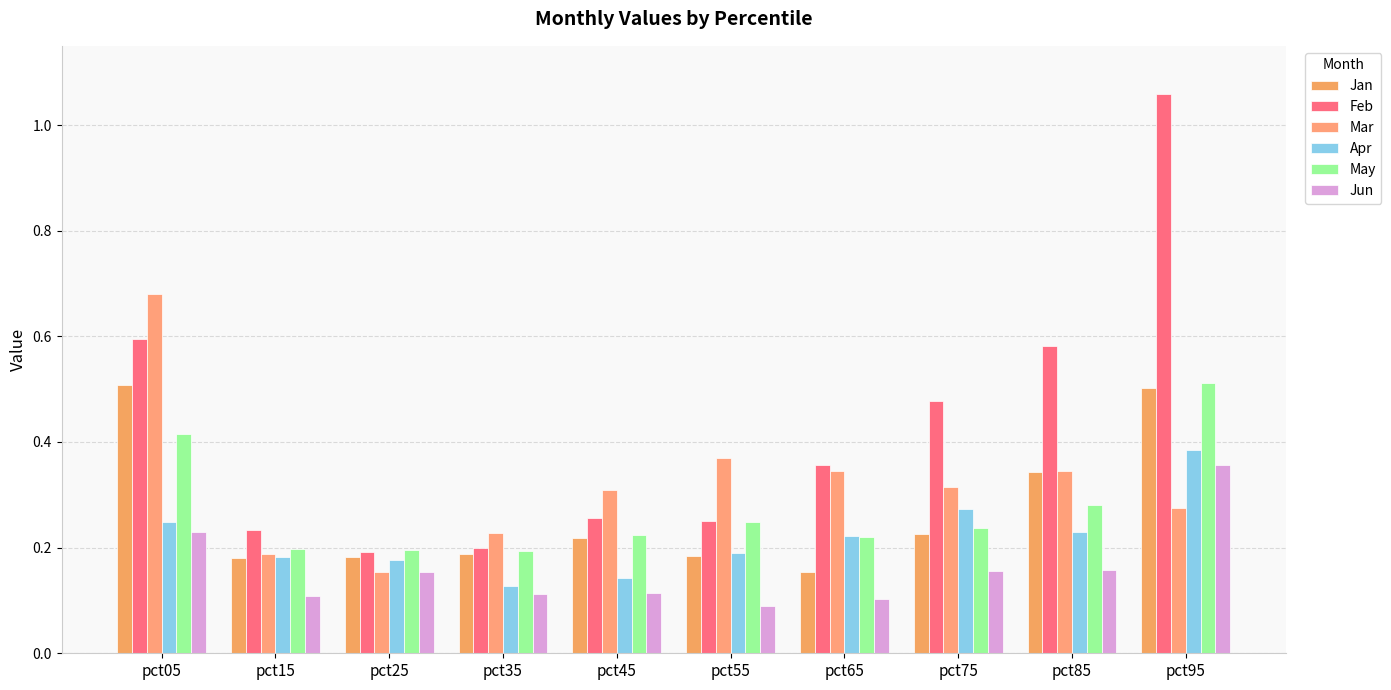

Are the bars horizontal?

No